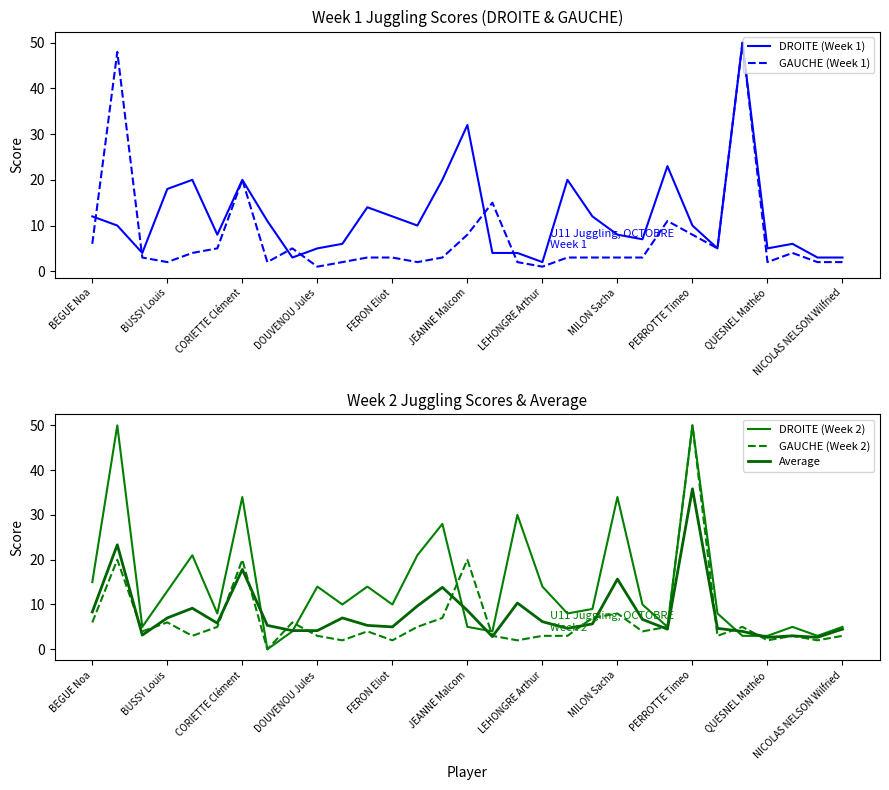

True or false: GAUCHE (Week 2) and DROITE (Week 1) cross at least once.

True